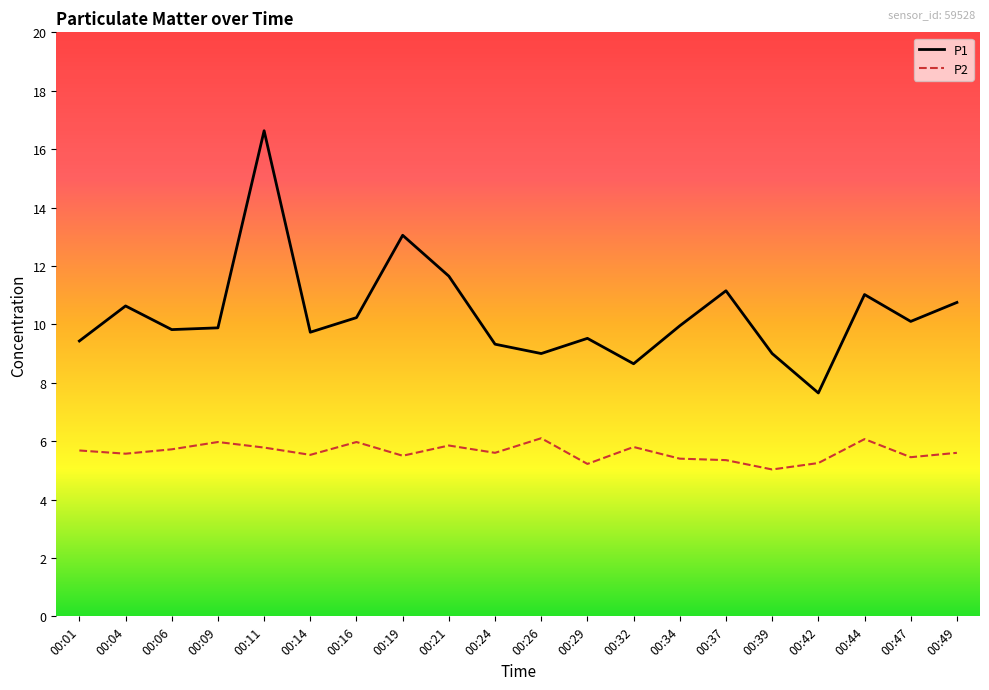

Is the value of P2 at 00:47 greater than the value of P1 at 00:29?

No